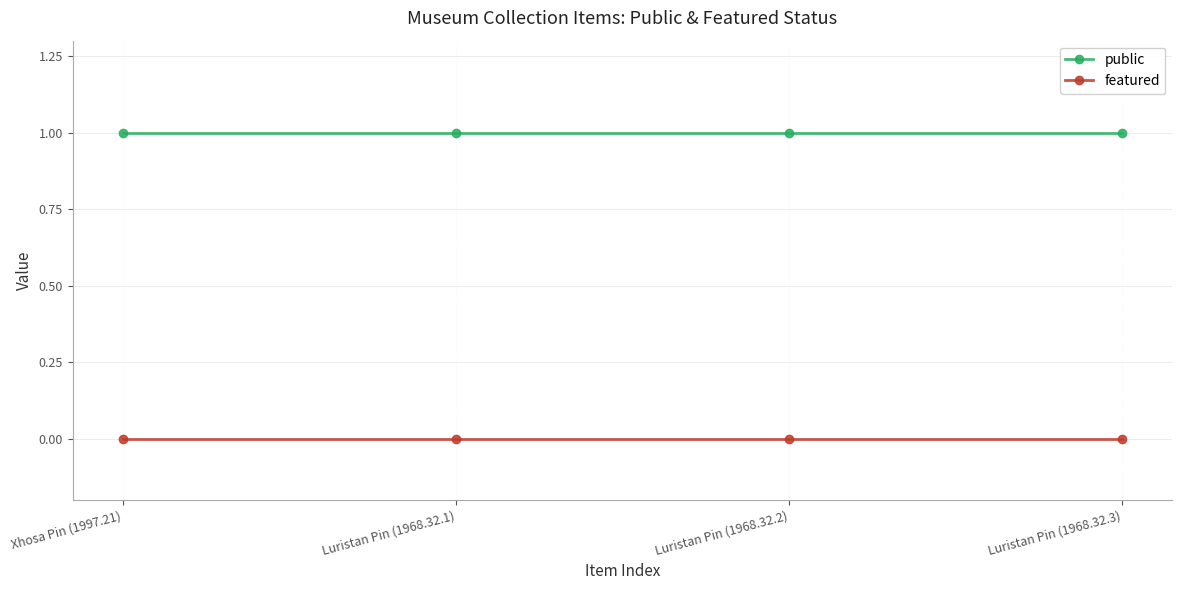

True or false: featured has more than 2 interior local peaks.

False